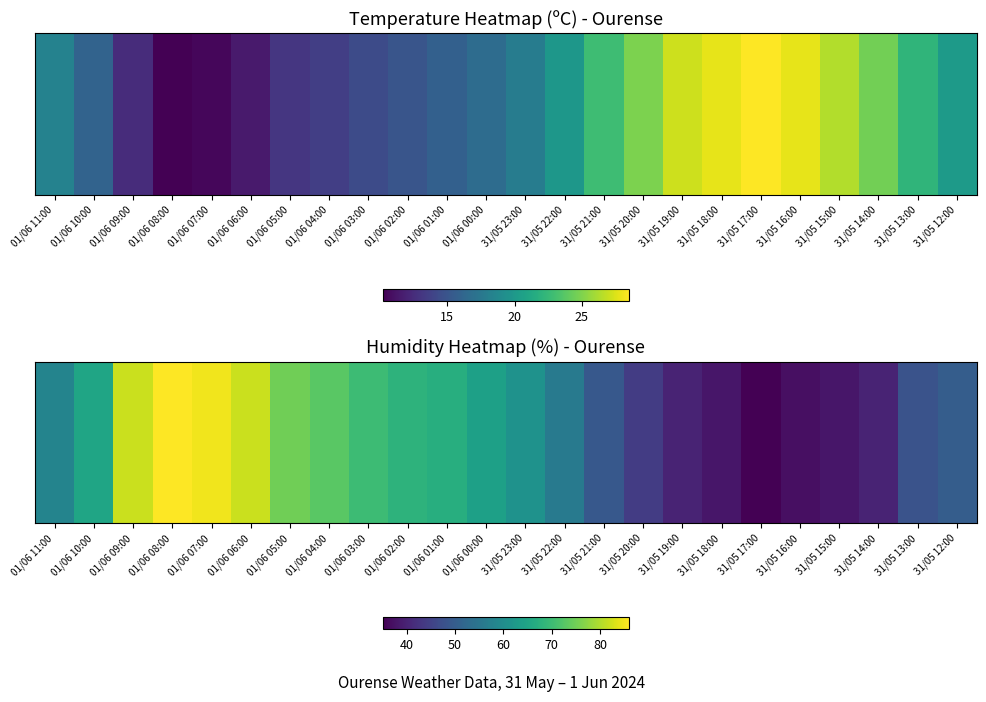

Where does the data first go above 61?

01/06 10:00